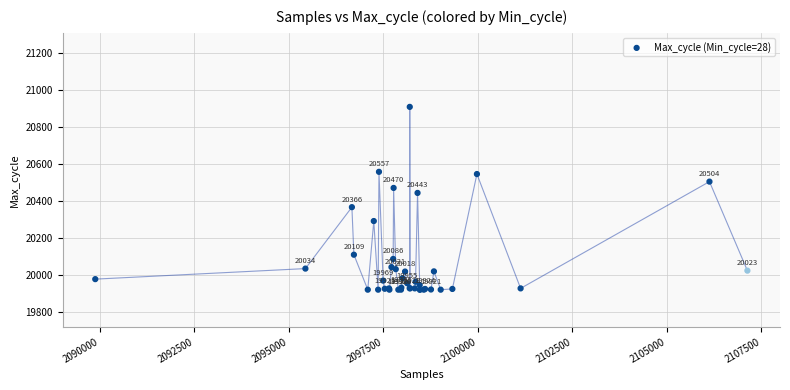

What Y value in the scatter plot is closest to 20413?

20443